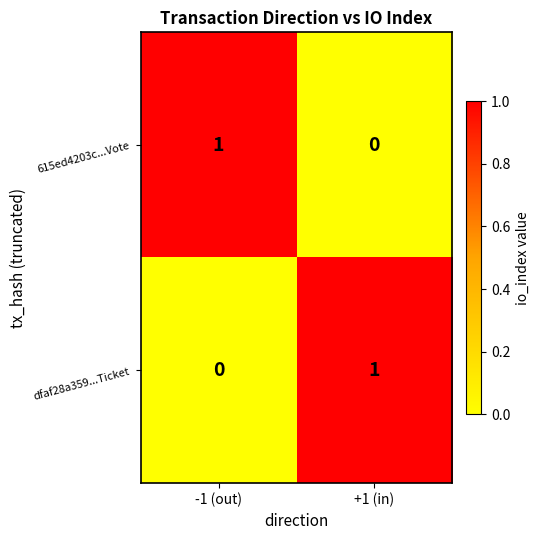

What is the total value across all series at +1 (in)?

1